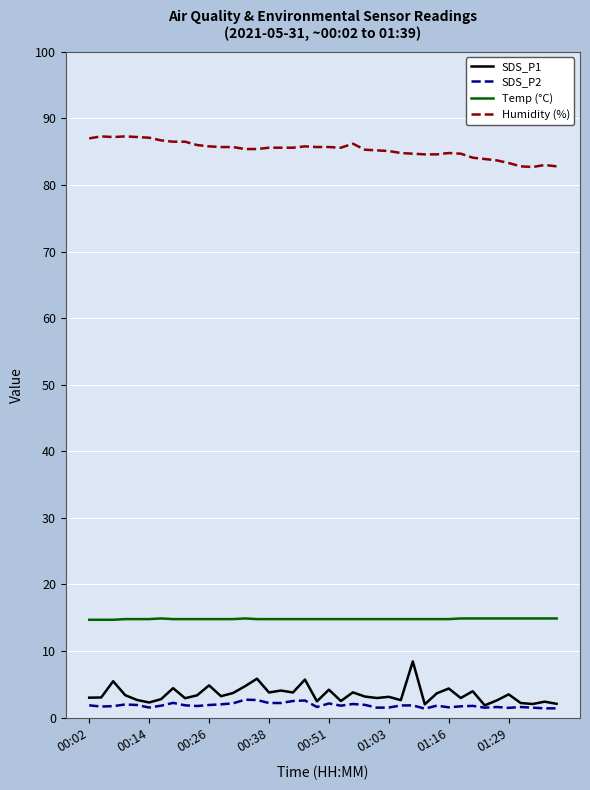

Which series has the largest total across all categories?

Humidity (%)